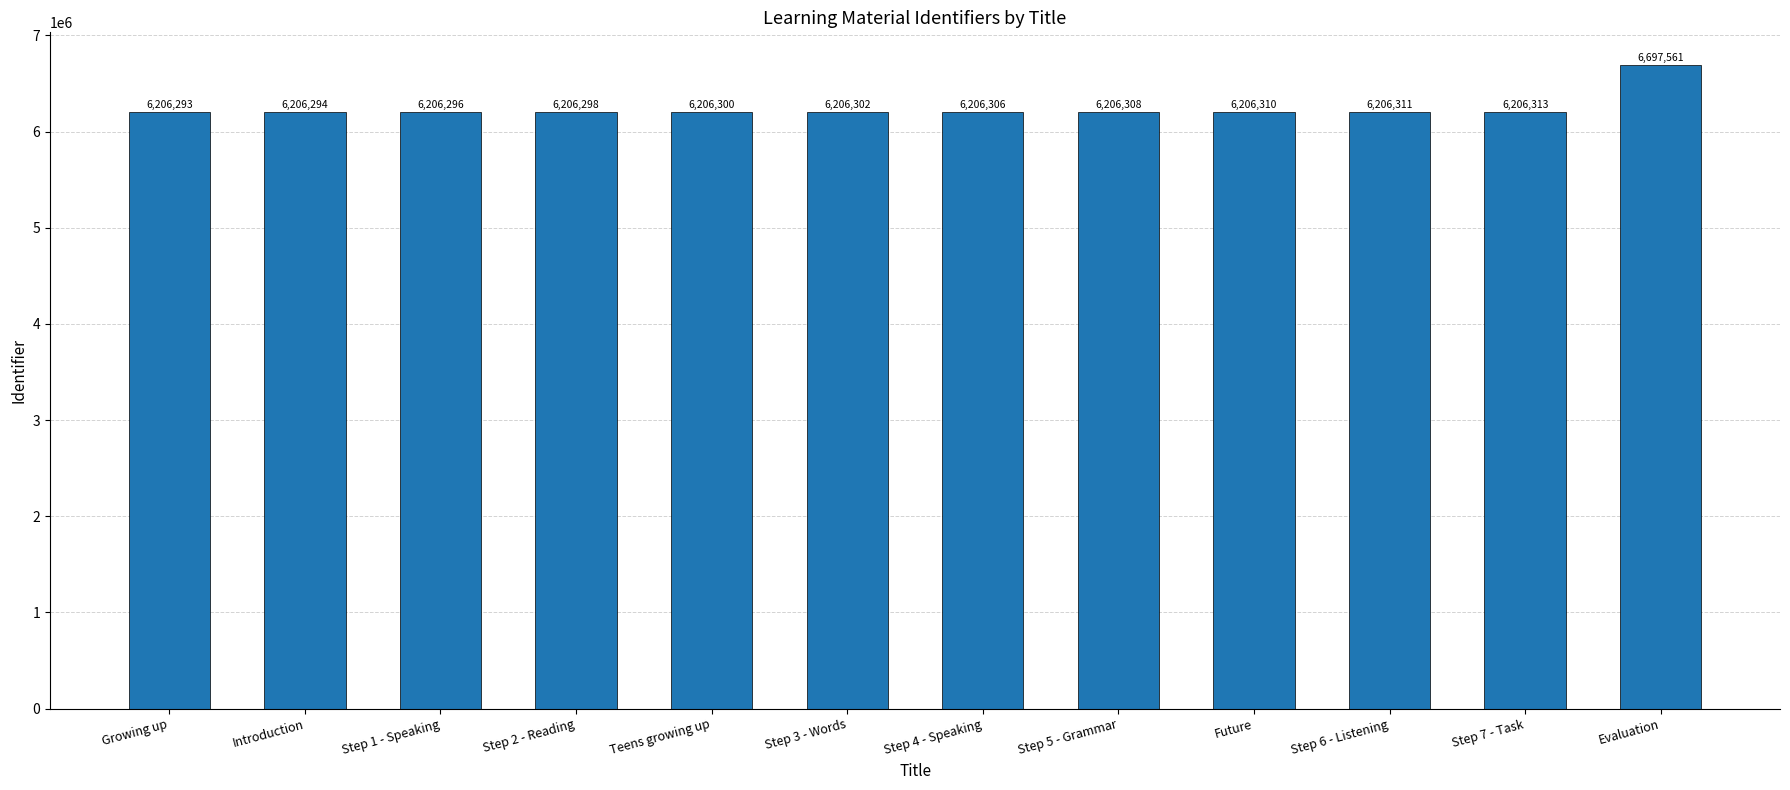

At which category does the chart reach its peak across all series?

Evaluation